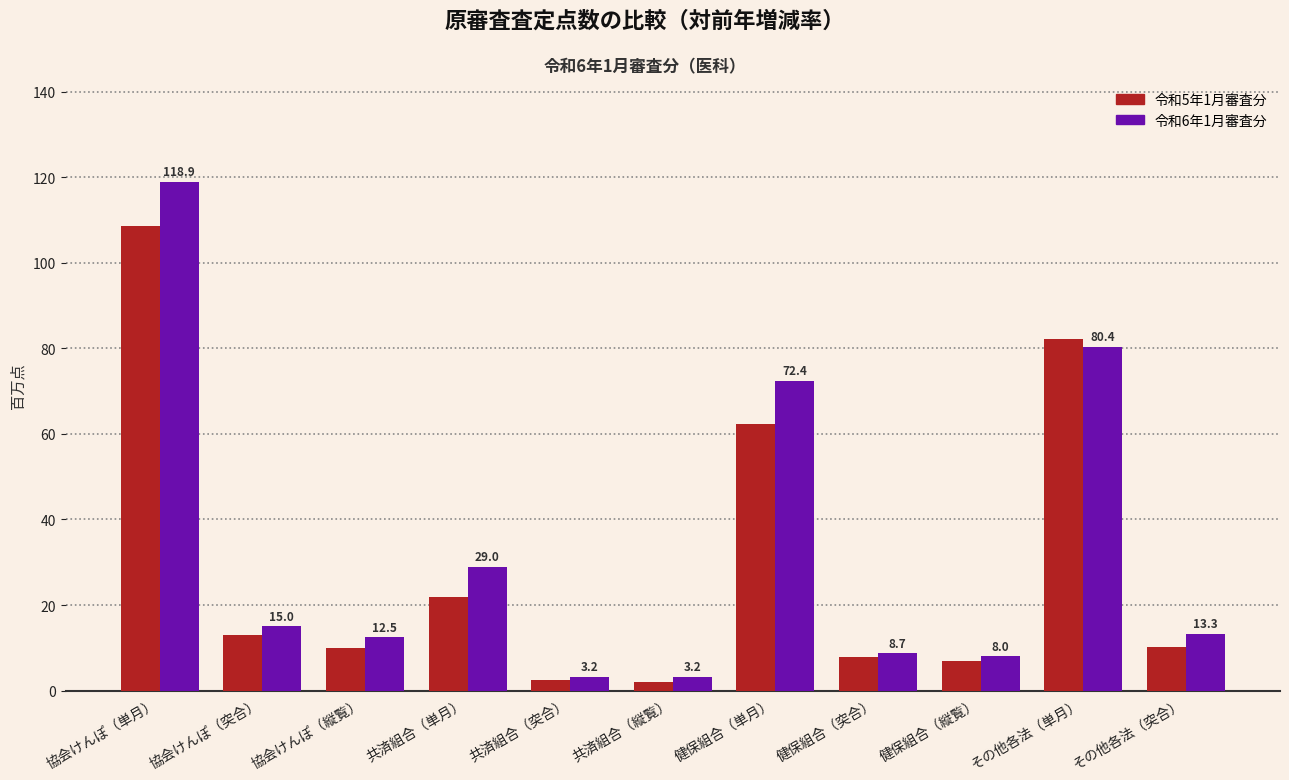

Between 共済組合（単月） and 健保組合（単月）, which series saw the biggest shift?

令和6年1月審査分